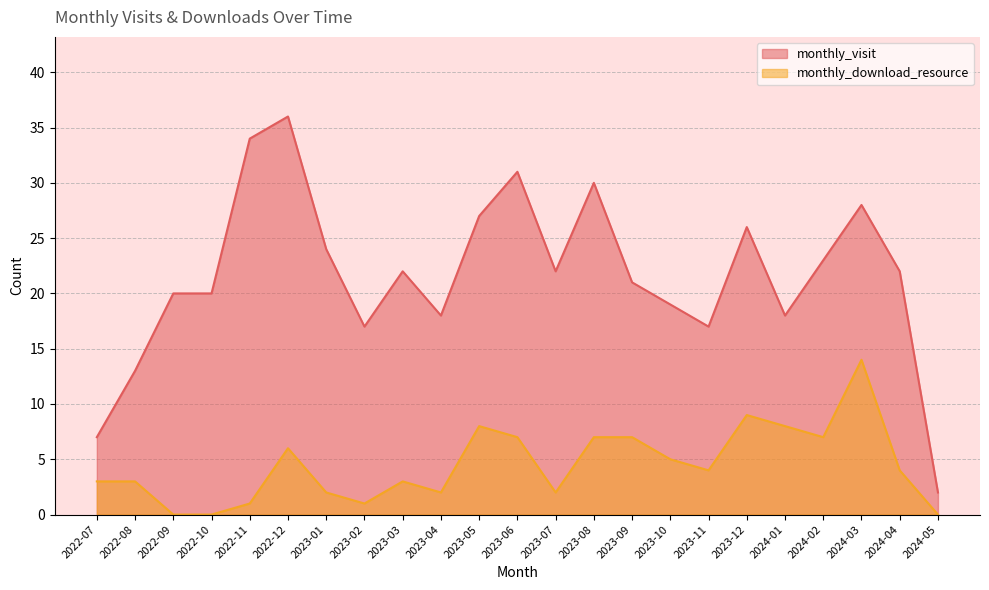

Reading right to left, extract all data points from this chart.

monthly_visit: 2024-05=2	2024-04=22	2024-03=28	2024-02=23	2024-01=18	2023-12=26	2023-11=17	2023-10=19	2023-09=21	2023-08=30	2023-07=22	2023-06=31	2023-05=27	2023-04=18	2023-03=22	2023-02=17	2023-01=24	2022-12=36	2022-11=34	2022-10=20	2022-09=20	2022-08=13	2022-07=7
monthly_download_resource: 2024-05=0	2024-04=4	2024-03=14	2024-02=7	2024-01=8	2023-12=9	2023-11=4	2023-10=5	2023-09=7	2023-08=7	2023-07=2	2023-06=7	2023-05=8	2023-04=2	2023-03=3	2023-02=1	2023-01=2	2022-12=6	2022-11=1	2022-10=0	2022-09=0	2022-08=3	2022-07=3